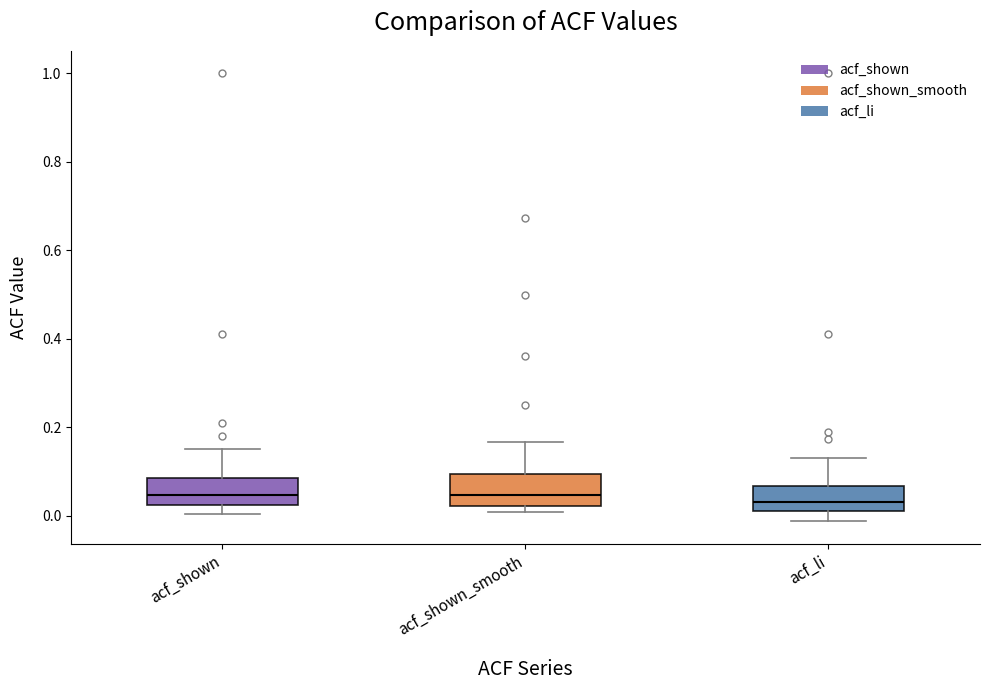

Reading left to right, transcribe this box plot: for each box, give where its median line is, the range the box spans, and where its two whiskers end, as read against the y-axis. The values are not printed on the chart, so give them approximately, as read against the axis.

acf_shown: median 0.04, box 0.02 to 0.08, whiskers 0.00 to 0.16
acf_shown_smooth: median 0.04, box 0.02 to 0.10, whiskers 0.00 to 0.16
acf_li: median 0.04, box 0.02 to 0.06, whiskers -0.02 to 0.14